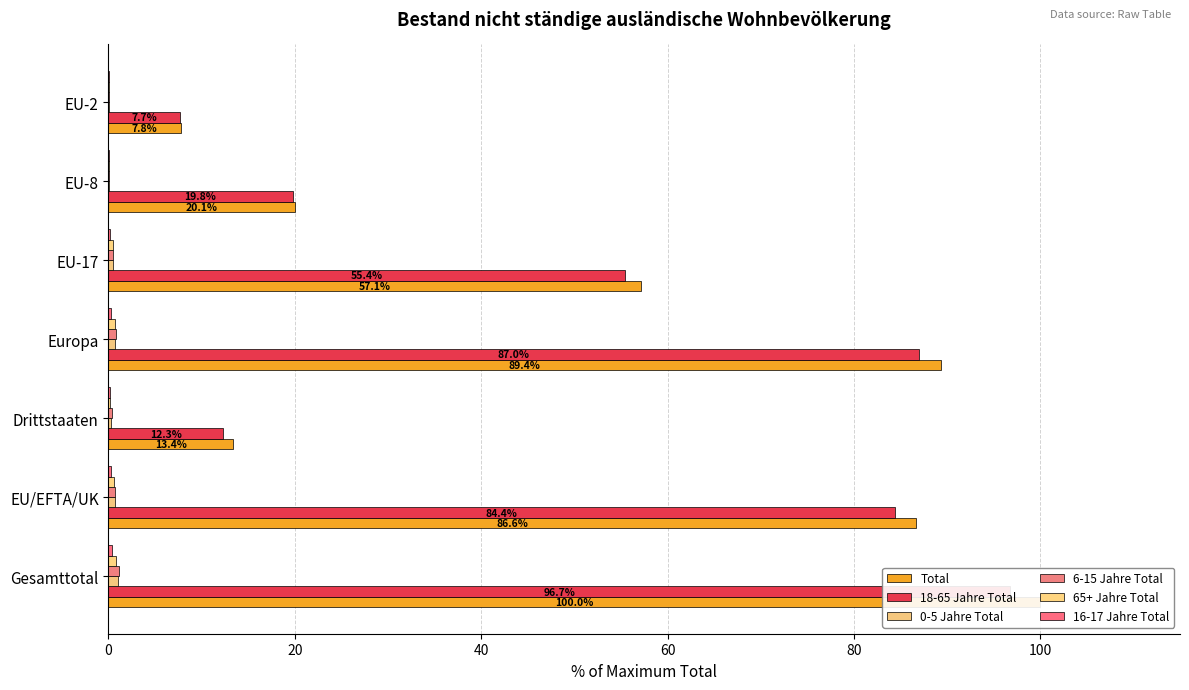

Which series changed the most between Drittstaaten and EU-17?

Total